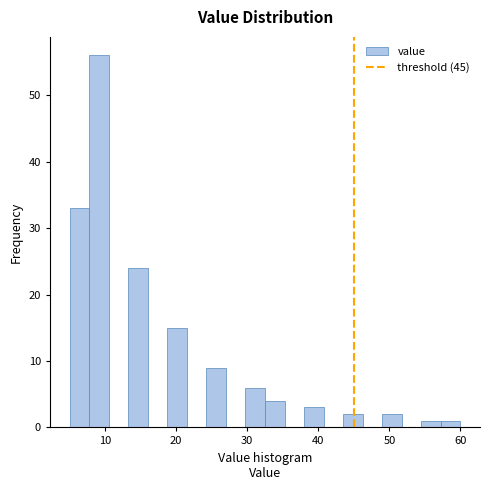

Read against the x-axis, roughly where is the centre of the tallest bar?

9